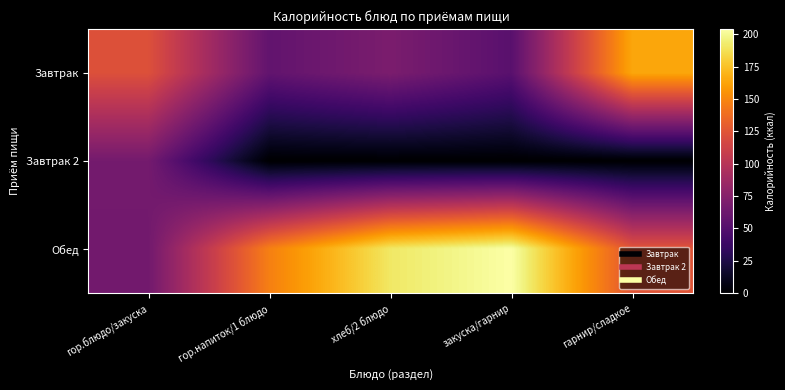

What is the difference between the highest and lowest values at хлеб/2 блюдо?

191.0